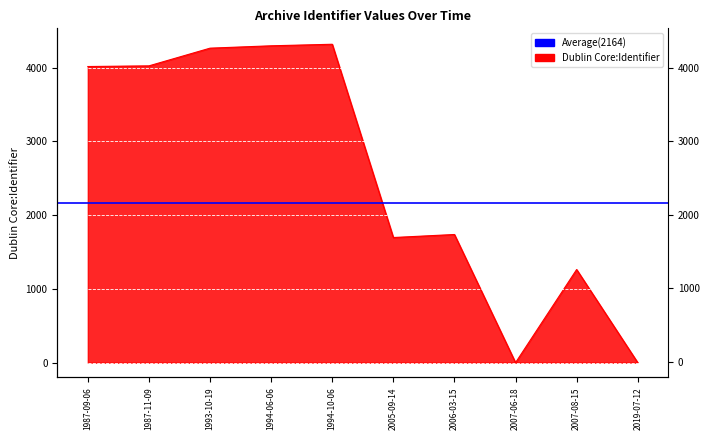

What is the difference between the values at 2007-06-18 and 1993-10-19?

4265